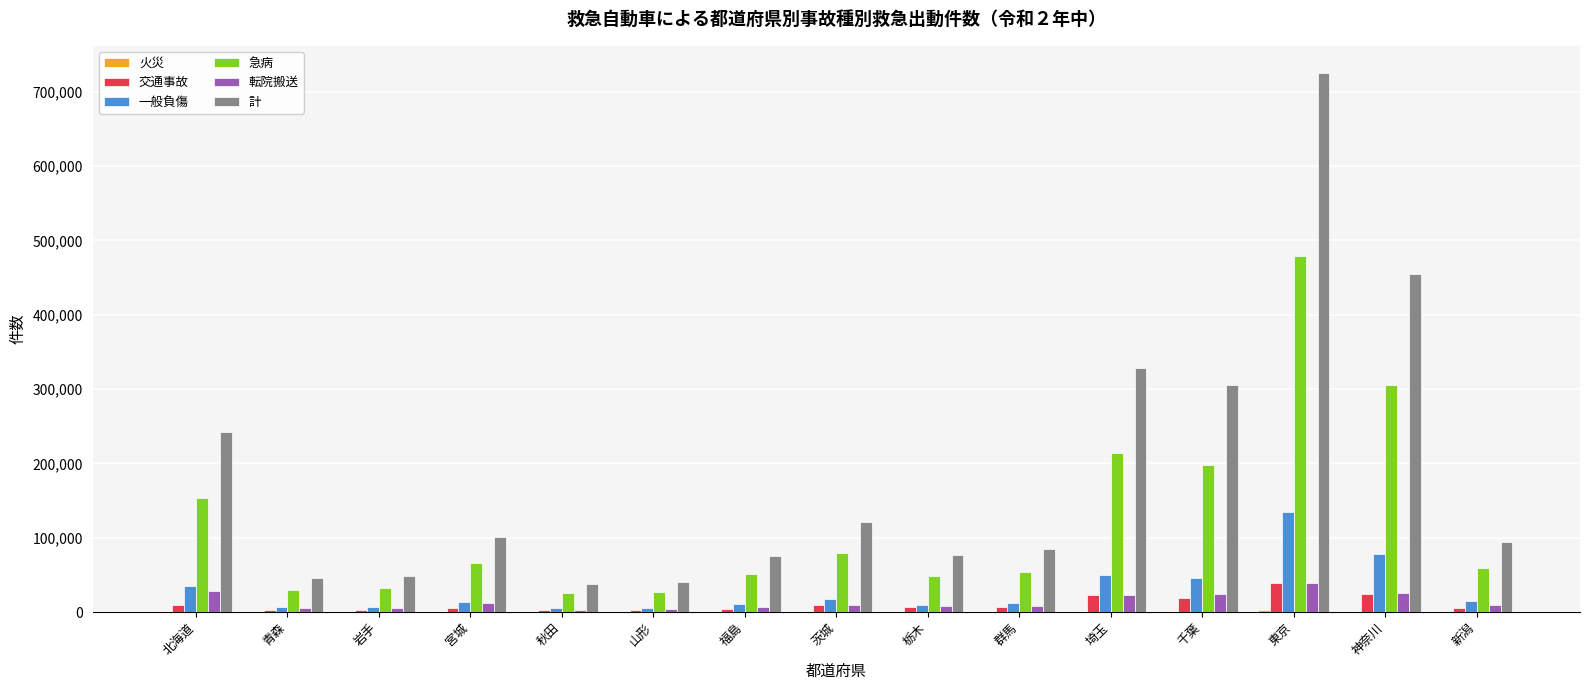

How many distinct data groups are displayed?

6